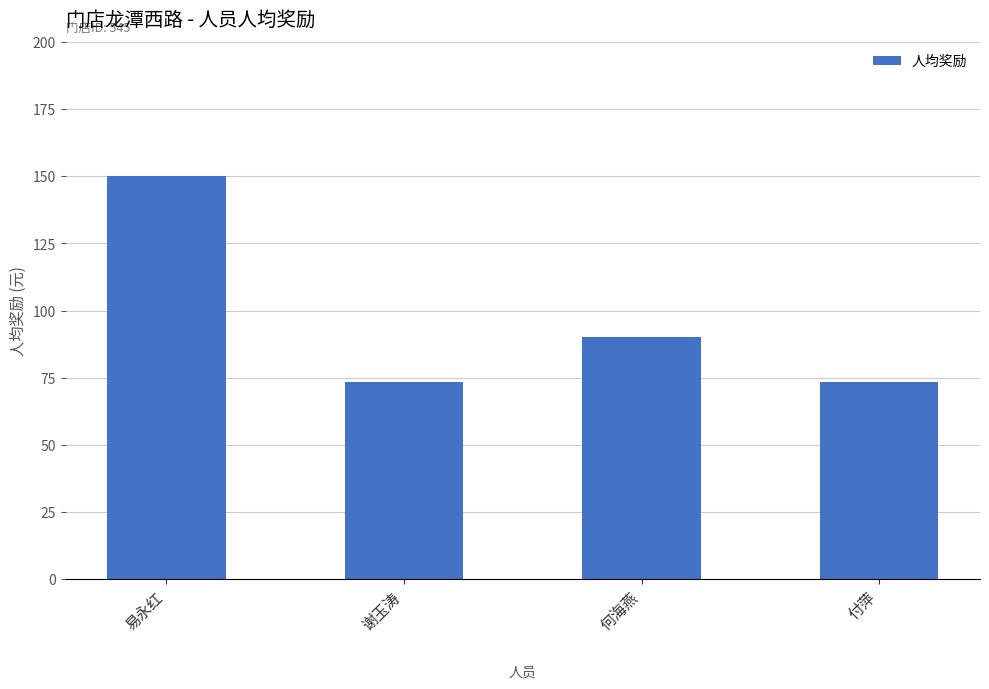

What is the change in value from 谢玉涛 to 何海燕?

+16.6